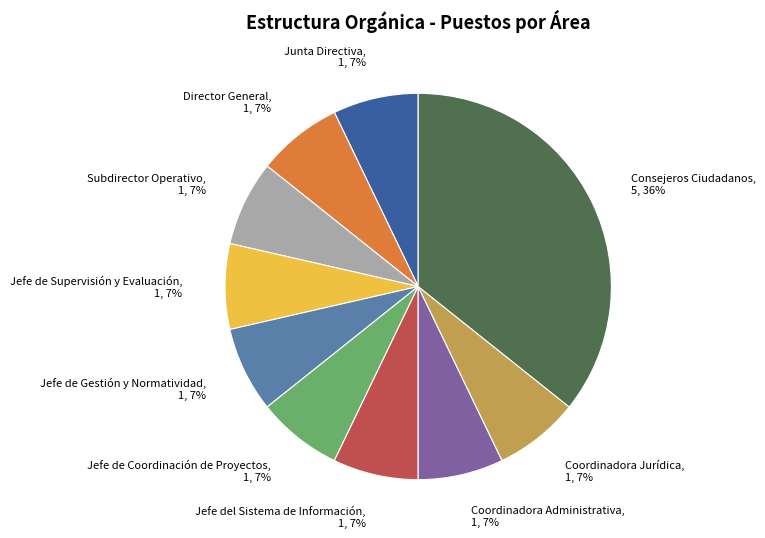

Does Coordinadora Jurídica represent more than half of the total?

No